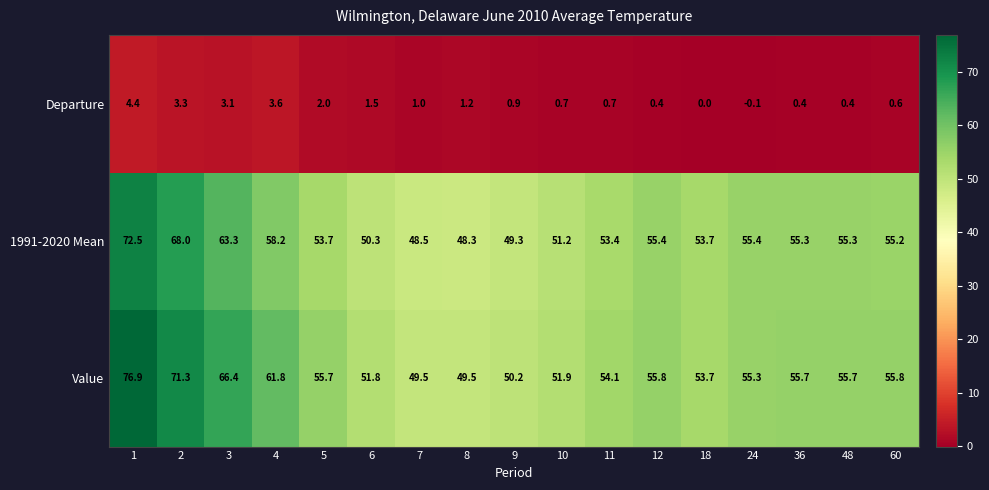

Where is Value nearest to the value 63?

4